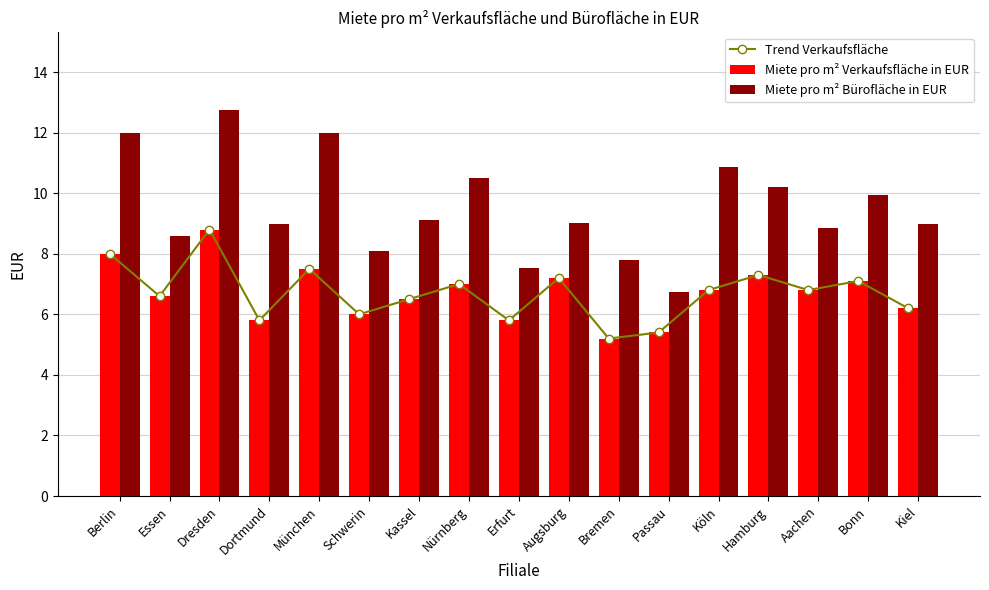

Which series has the largest total across all categories?

Miete pro m² Bürofläche in EUR